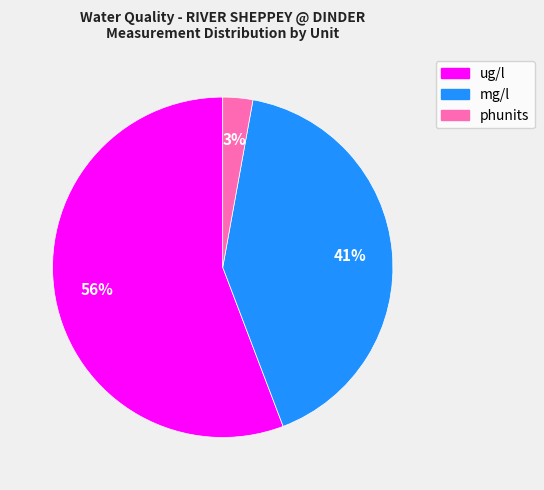

To the nearest percent, what is the difference between the largest and smallest slice percentages?

53%